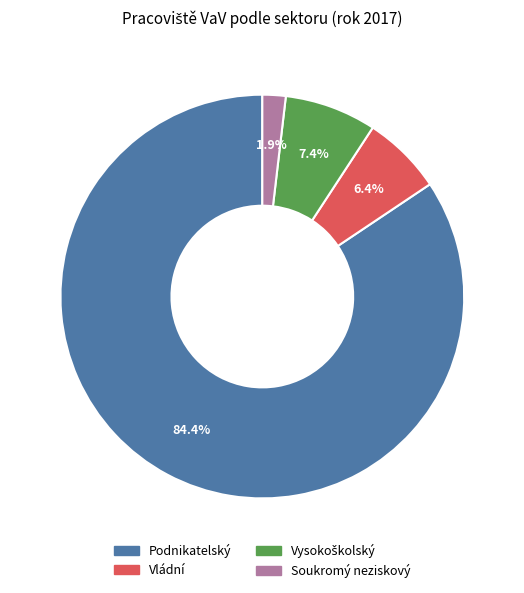

Is it true that Soukromý neziskový is 2% of the pie?

True